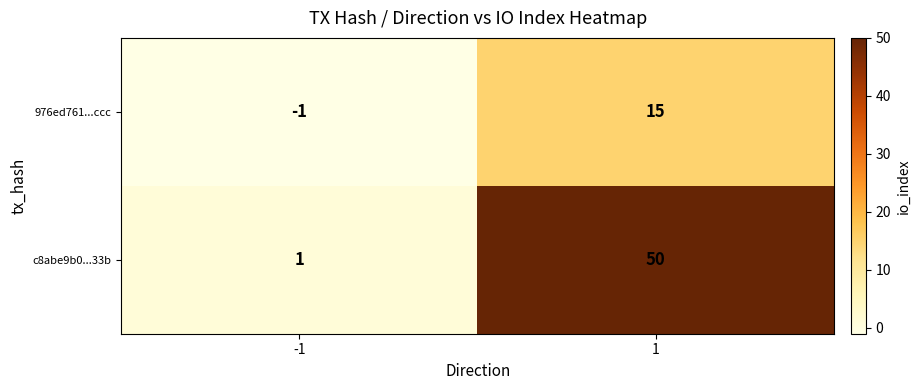

Count the number of categories in the chart.

2